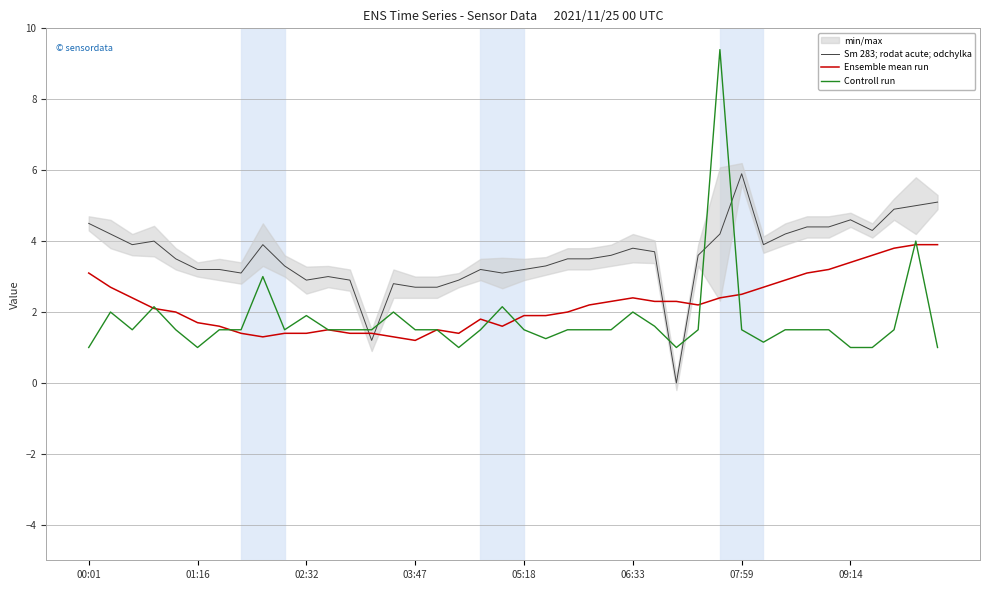

How many data points does each series have?

40